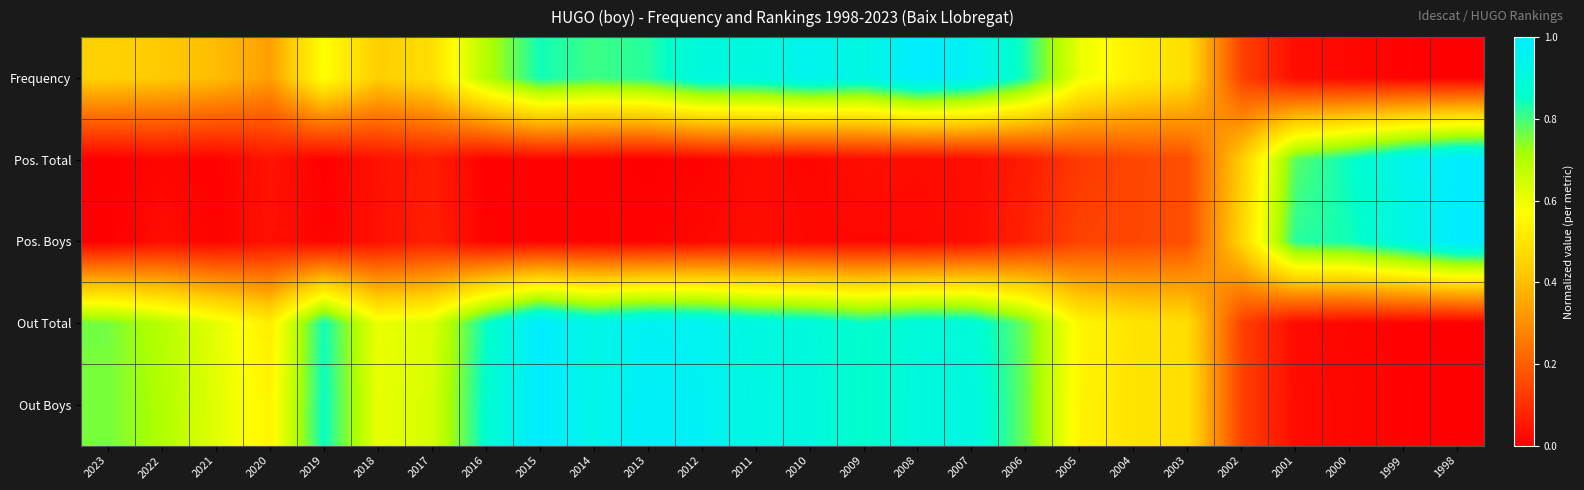

Reading right to left, what are all the values shown in this chart?

Frequency: 1998=0.0	1999=0.0	2000=0.0	2001=0.0	2002=0.1	2003=0.5	2004=0.5	2005=0.6	2006=0.8	2007=1.0	2008=1.0	2009=0.9	2010=0.9	2011=0.9	2012=0.9	2013=0.8	2014=0.8	2015=0.8	2016=0.7	2017=0.5	2018=0.4	2019=0.6	2020=0.3	2021=0.4	2022=0.4	2023=0.4
Pos. Total: 1998=1.0	1999=0.9	2000=0.9	2001=0.8	2002=0.4	2003=0.2	2004=0.1	2005=0.1	2006=0.1	2007=0.0	2008=0.0	2009=0.0	2010=0.0	2011=0.0	2012=0.0	2013=0.0	2014=0.0	2015=0.0	2016=0.0	2017=0.1	2018=0.0	2019=0.0	2020=0.0	2021=0.0	2022=0.0	2023=0.0
Pos. Boys: 1998=1.0	1999=0.9	2000=0.8	2001=0.8	2002=0.5	2003=0.2	2004=0.1	2005=0.1	2006=0.1	2007=0.0	2008=0.0	2009=0.0	2010=0.0	2011=0.0	2012=0.0	2013=0.0	2014=0.0	2015=0.0	2016=0.0	2017=0.1	2018=0.0	2019=0.0	2020=0.0	2021=0.0	2022=0.0	2023=0.0
Out Total: 1998=0.0	1999=0.0	2000=0.0	2001=0.0	2002=0.1	2003=0.5	2004=0.5	2005=0.5	2006=0.8	2007=0.9	2008=0.9	2009=0.9	2010=0.9	2011=0.9	2012=1.0	2013=1.0	2014=0.9	2015=1.0	2016=0.8	2017=0.6	2018=0.6	2019=0.8	2020=0.5	2021=0.6	2022=0.7	2023=0.8
Out Boys: 1998=0.0	1999=0.0	2000=0.0	2001=0.0	2002=0.1	2003=0.5	2004=0.5	2005=0.5	2006=0.8	2007=0.9	2008=0.9	2009=0.9	2010=0.9	2011=0.9	2012=1.0	2013=1.0	2014=0.9	2015=1.0	2016=0.9	2017=0.6	2018=0.6	2019=0.9	2020=0.5	2021=0.6	2022=0.7	2023=0.8